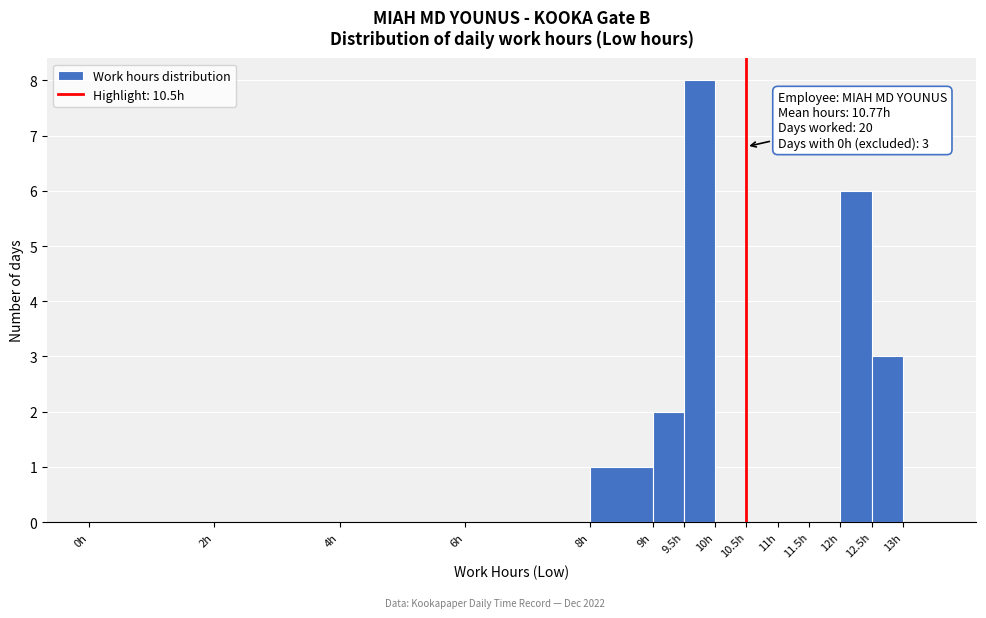

Over which range of the x-axis is the bar tallest?

9.5 to 10.0